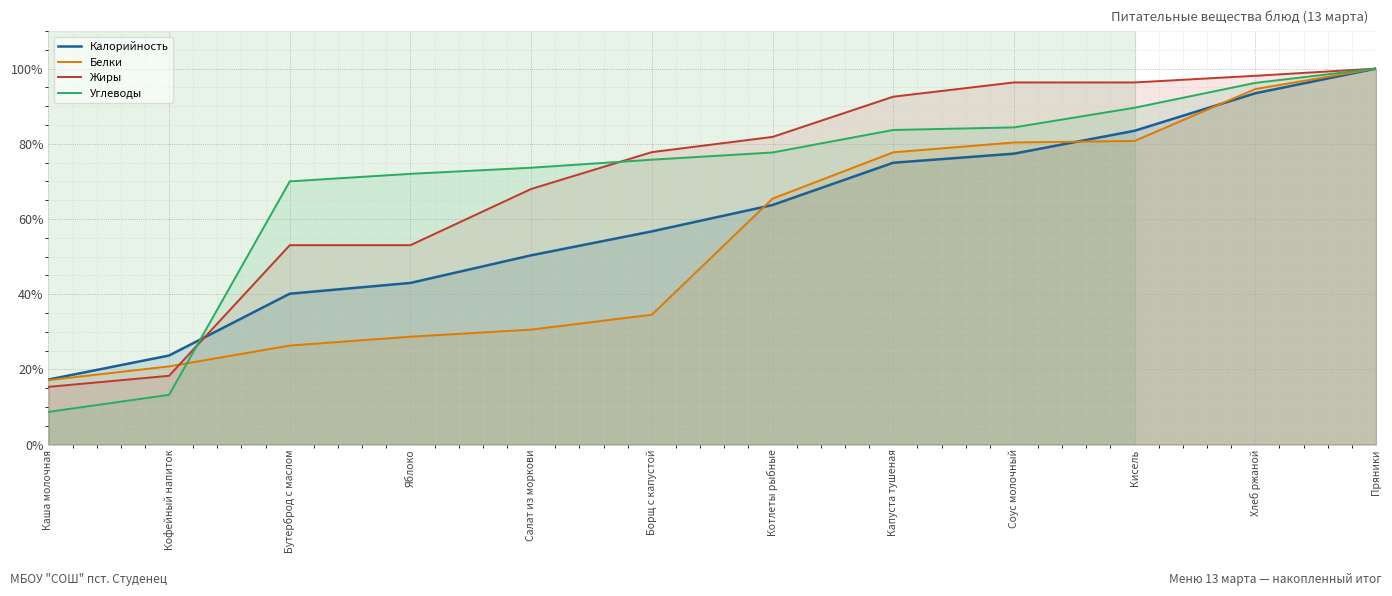

Rank the series at Яблоко from lowest to highest value.

Белки, Калорийность, Жиры, Углеводы